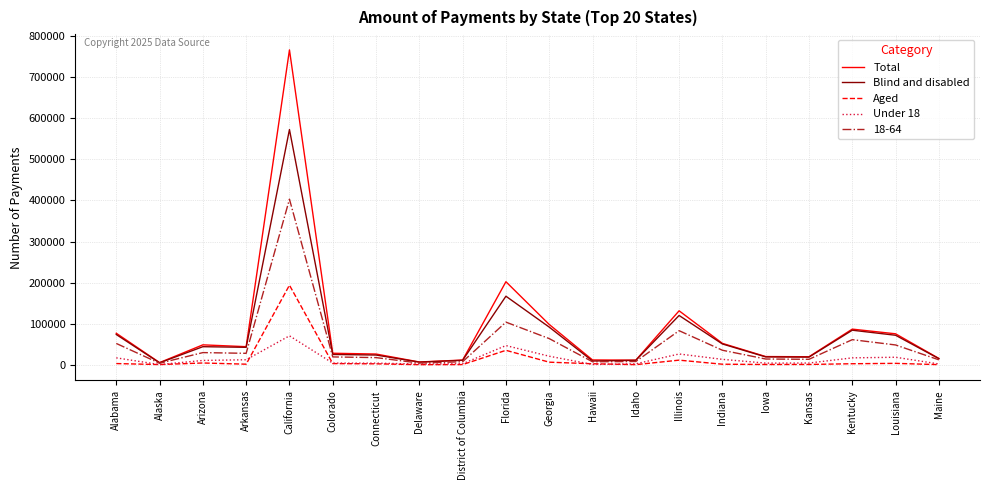

The Total series shows 18042 at Kentucky. True or false?

False